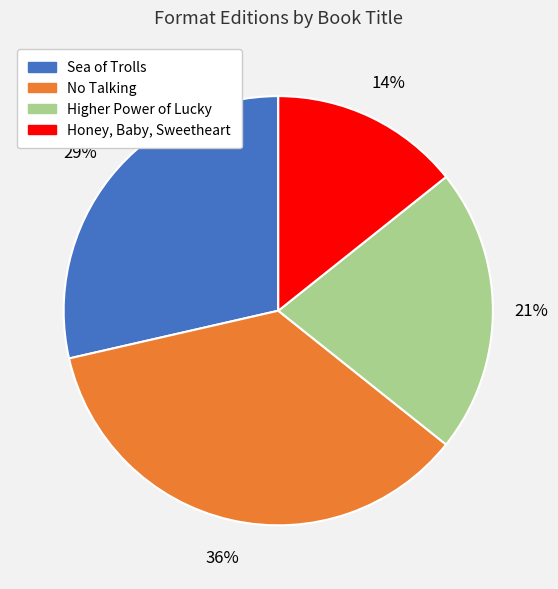

Which slice is the largest?

No Talking